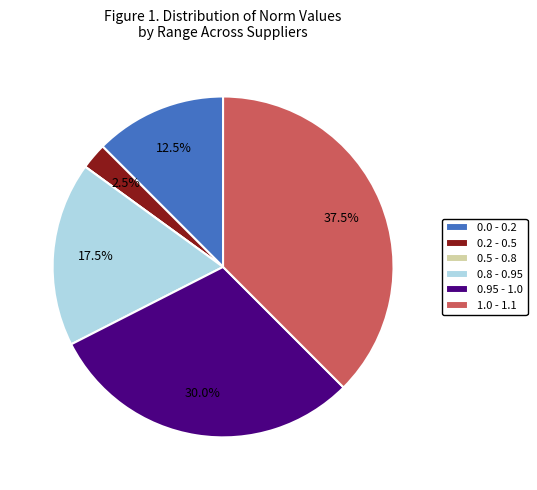

Between 1.0 - 1.1 and 0.8 - 0.95, which is larger?

1.0 - 1.1